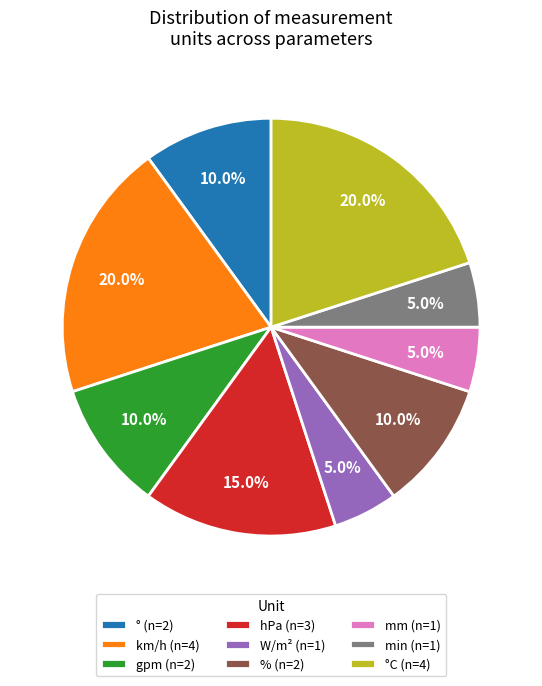

Count the number of slices in the pie.

9